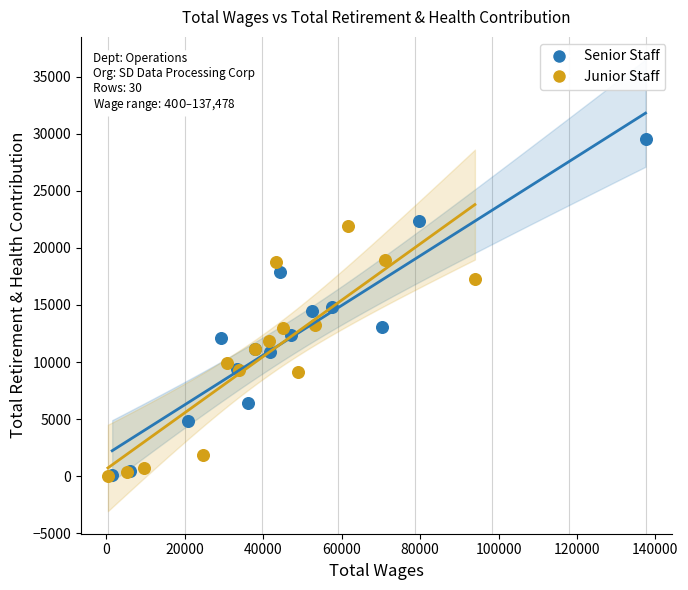

Which series has the largest Y range (max minus min)?

Senior Staff